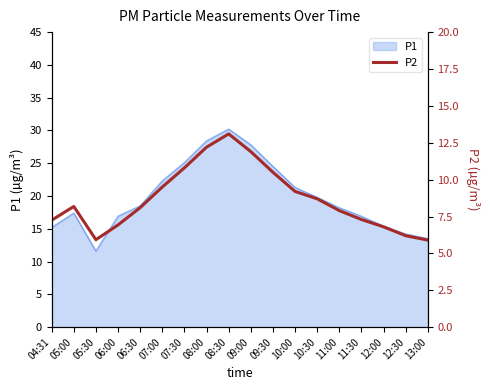

The chart shows a value of 3.6 at 08:00. True or false?

False